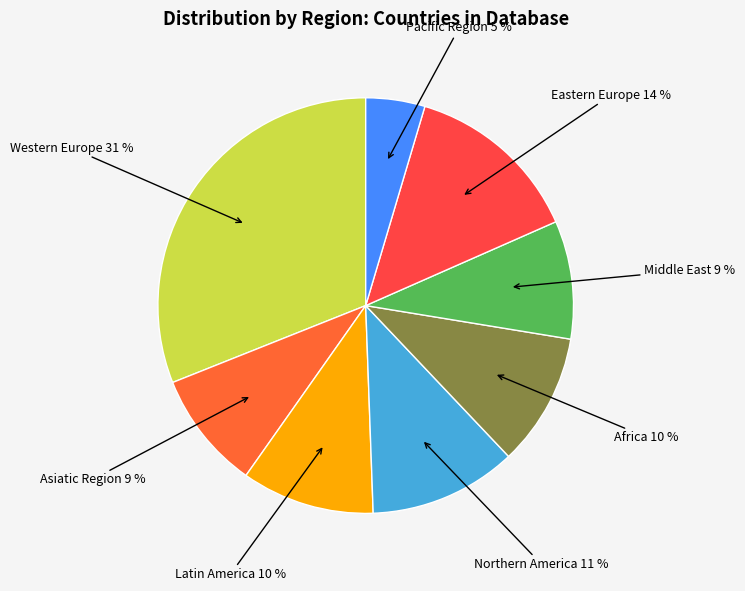

To the nearest percent, what percentage of the pie is Latin America?

10%